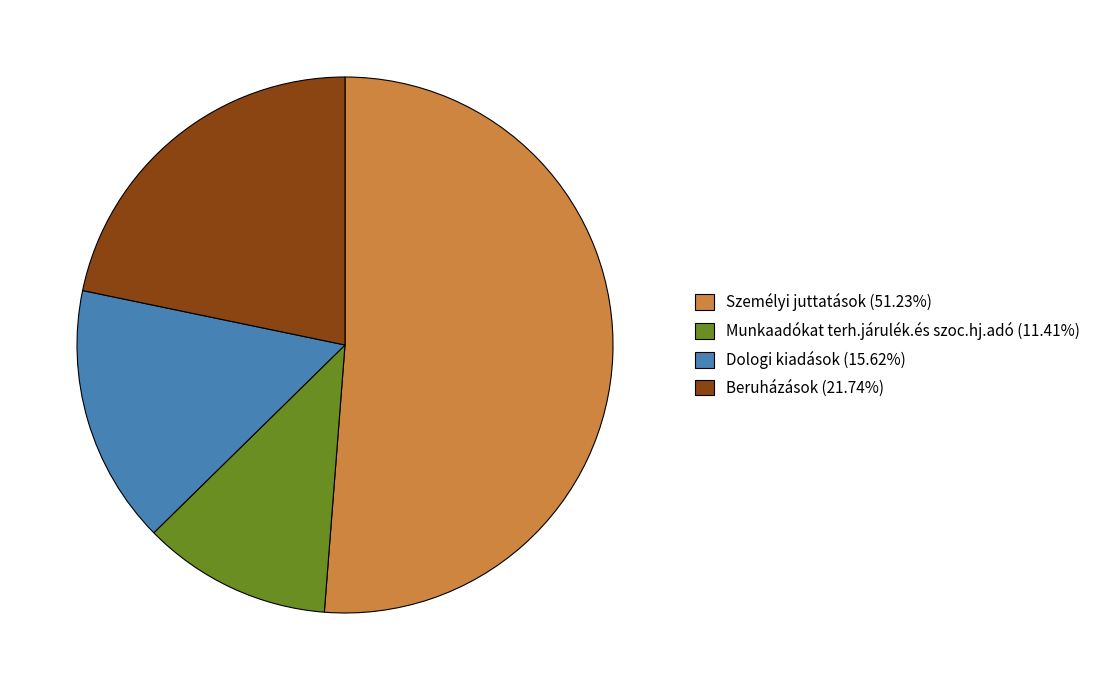

Approximately how many times larger is the value at Személyi juttatások (51.23%) compared to Beruházások (21.74%)?

2.4